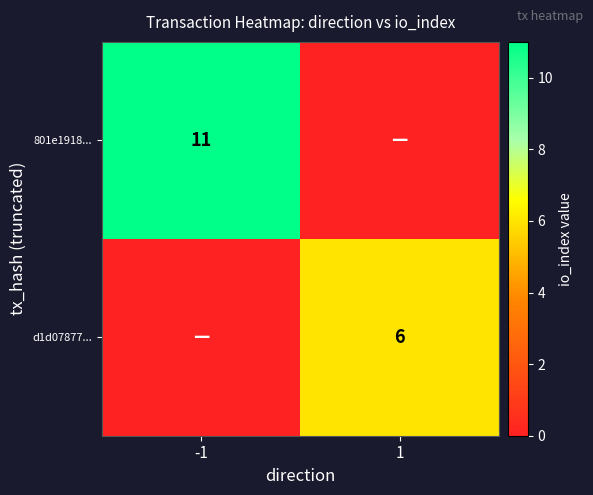

Is it true that 801e1918... equals 16 at -1?

False